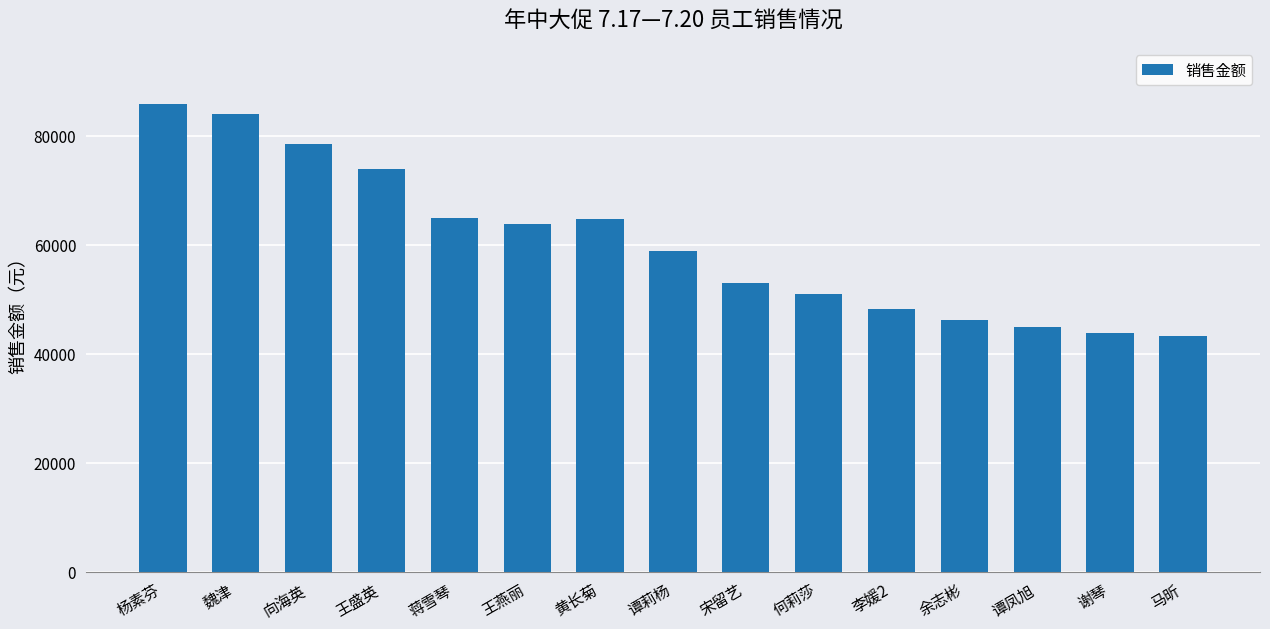

What is the difference between the maximum and minimum values?

42662.9